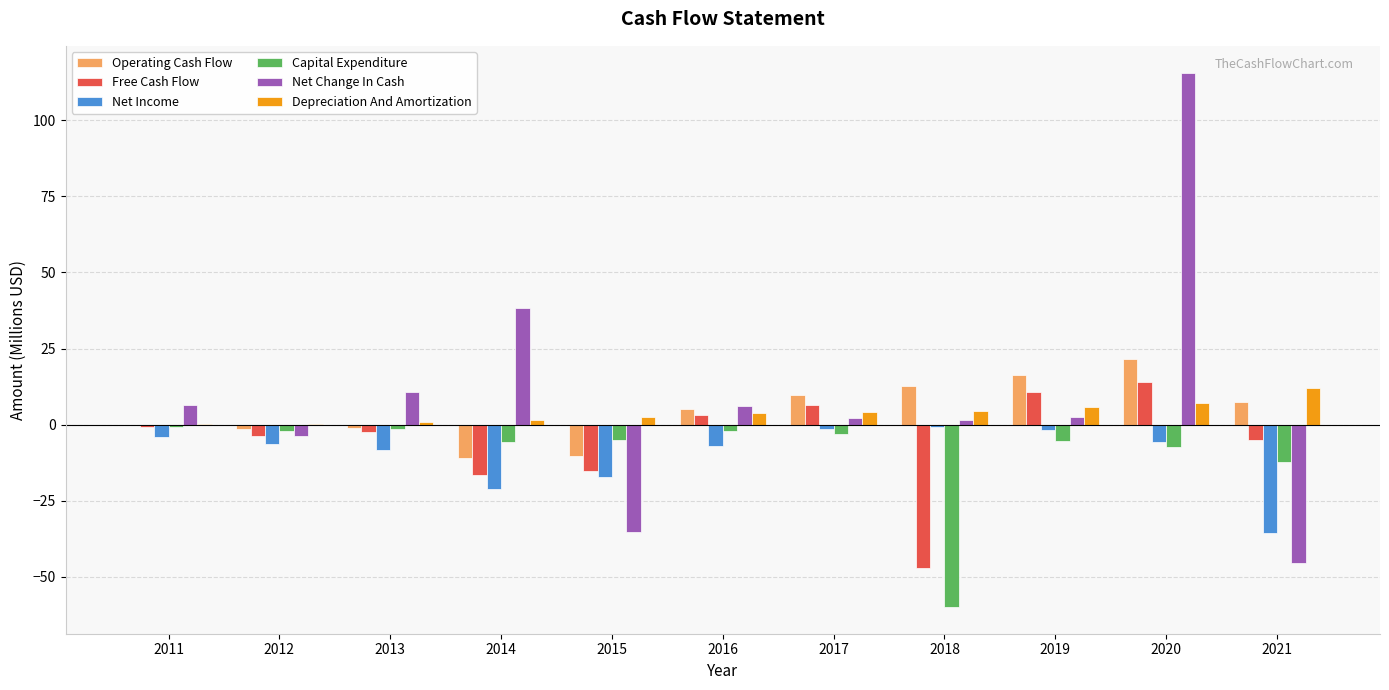

What are all the series names shown in the legend?

Operating Cash Flow, Free Cash Flow, Net Income, Capital Expenditure, Net Change In Cash, Depreciation And Amortization